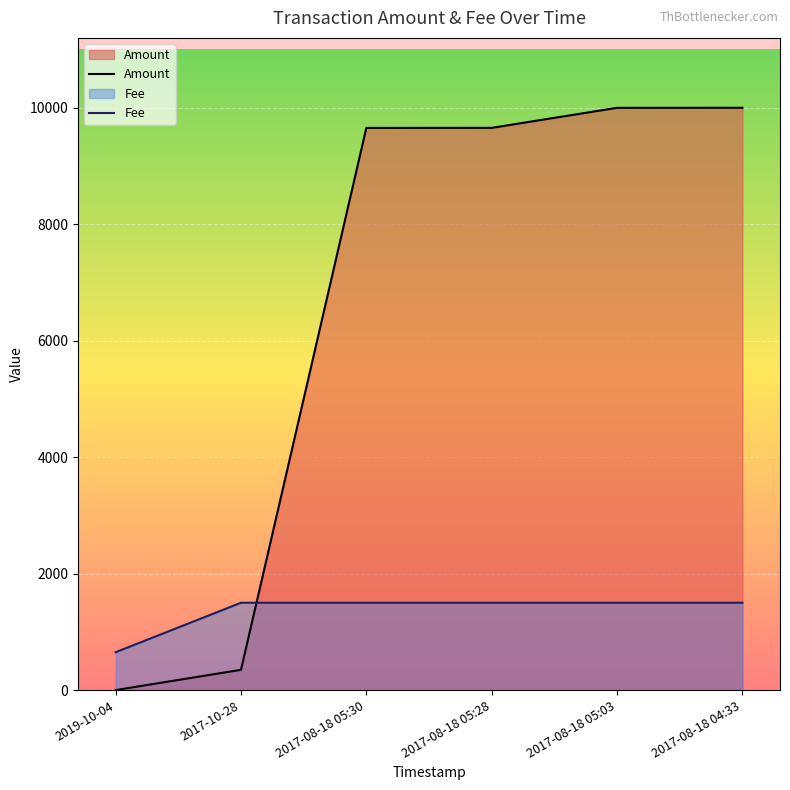

Reading left to right, list all the values displayed in this chart.

Amount: 0.0	348.0	9653.2	9654.2	9998.0	9999.0
Fee: 650.4	1499.8	1499.8	1499.8	1499.8	1499.8